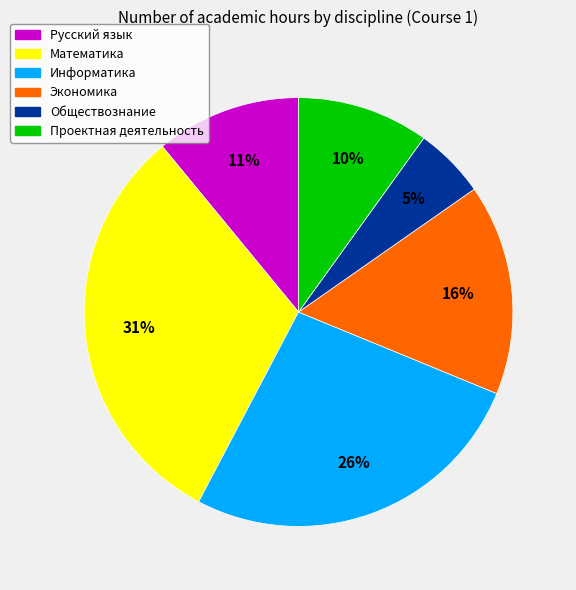

What is the largest slice in the pie chart?

Математика